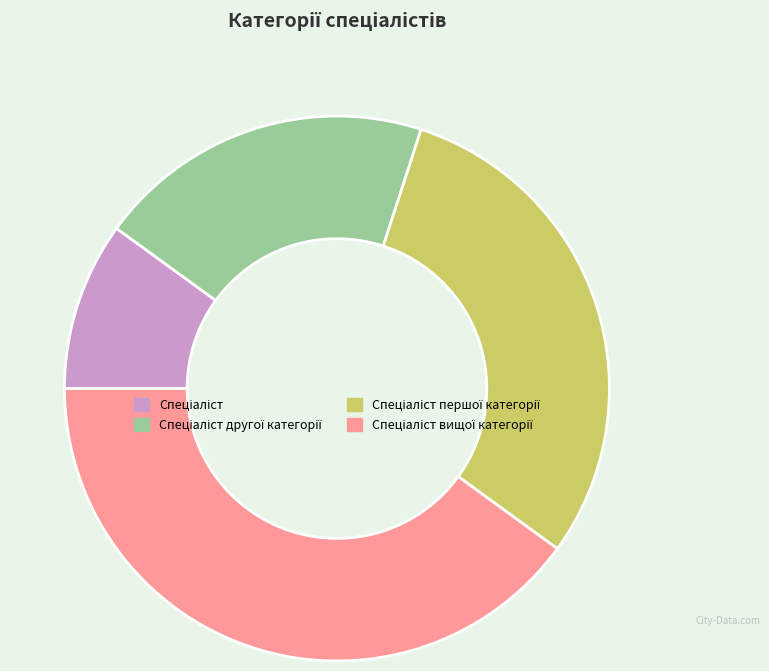

Is there a majority slice in this chart?

No